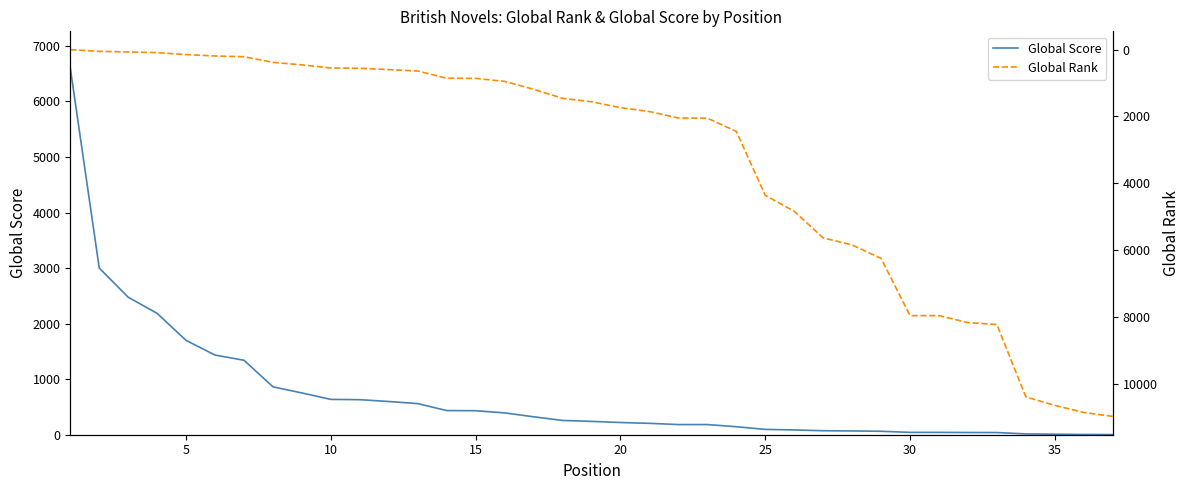

What is the maximum value for Global Score?

6603